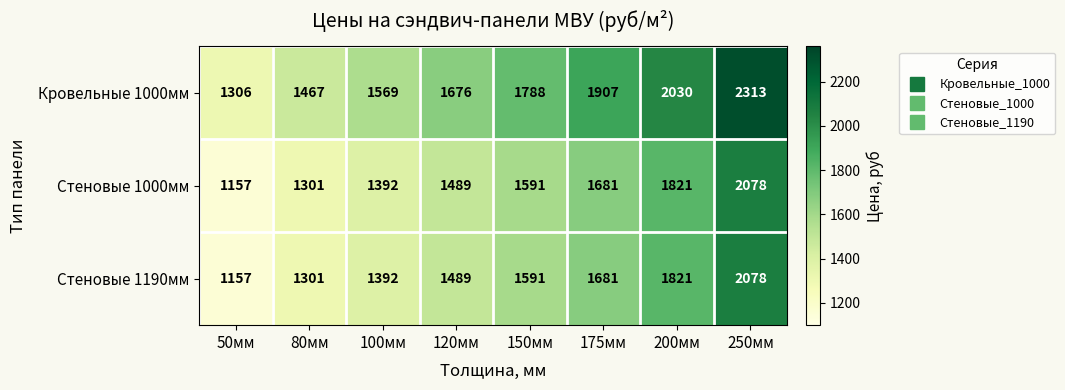

Reading left to right, extract all data points from this chart.

Кровельные 1000мм: 1306	1467	1569	1676	1788	1907	2030	2313
Стеновые 1000мм: 1157	1301	1392	1489	1591	1681	1821	2078
Стеновые 1190мм: 1157	1301	1392	1489	1591	1681	1821	2078